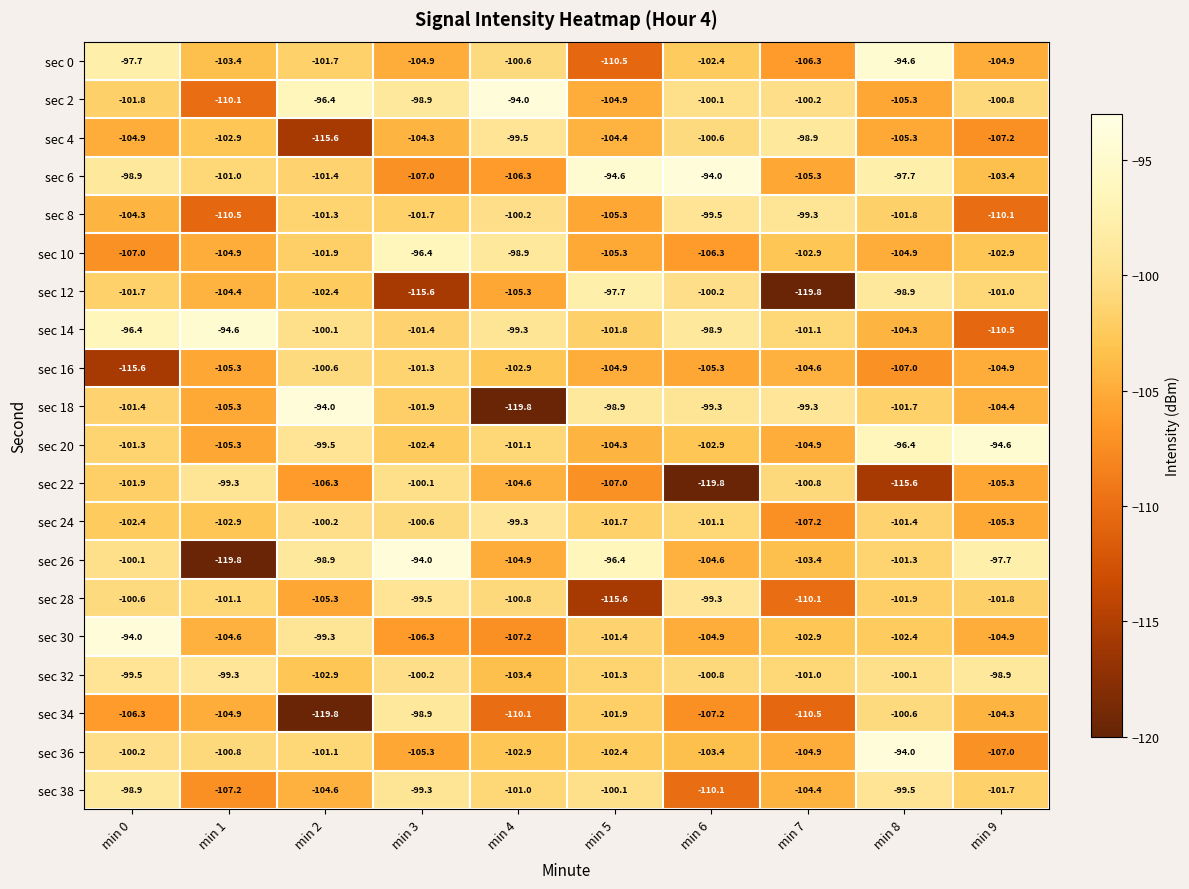

At which label is sec 4 closest to -107?

min 9